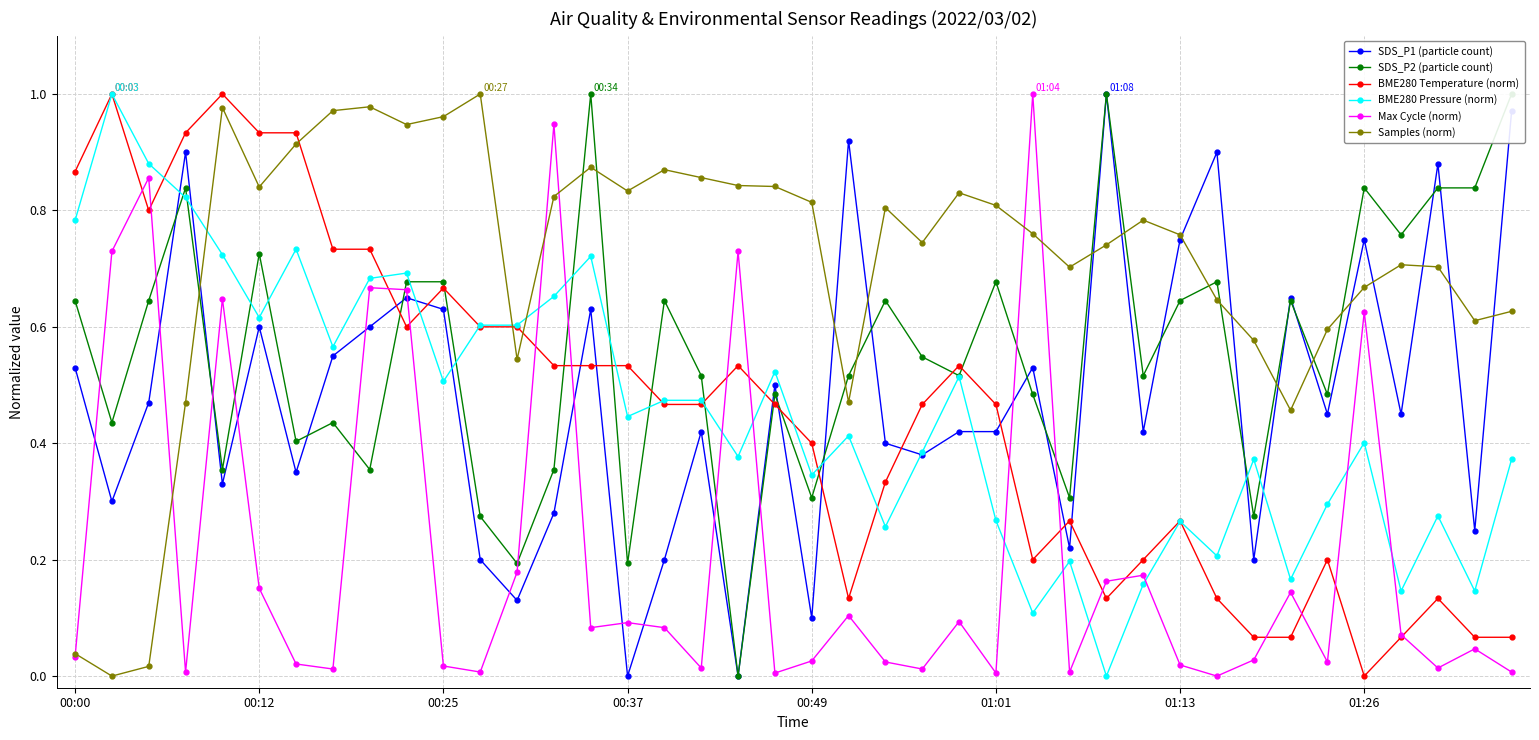

How many values in the BME280 Pressure (norm) series exceed 0?

39